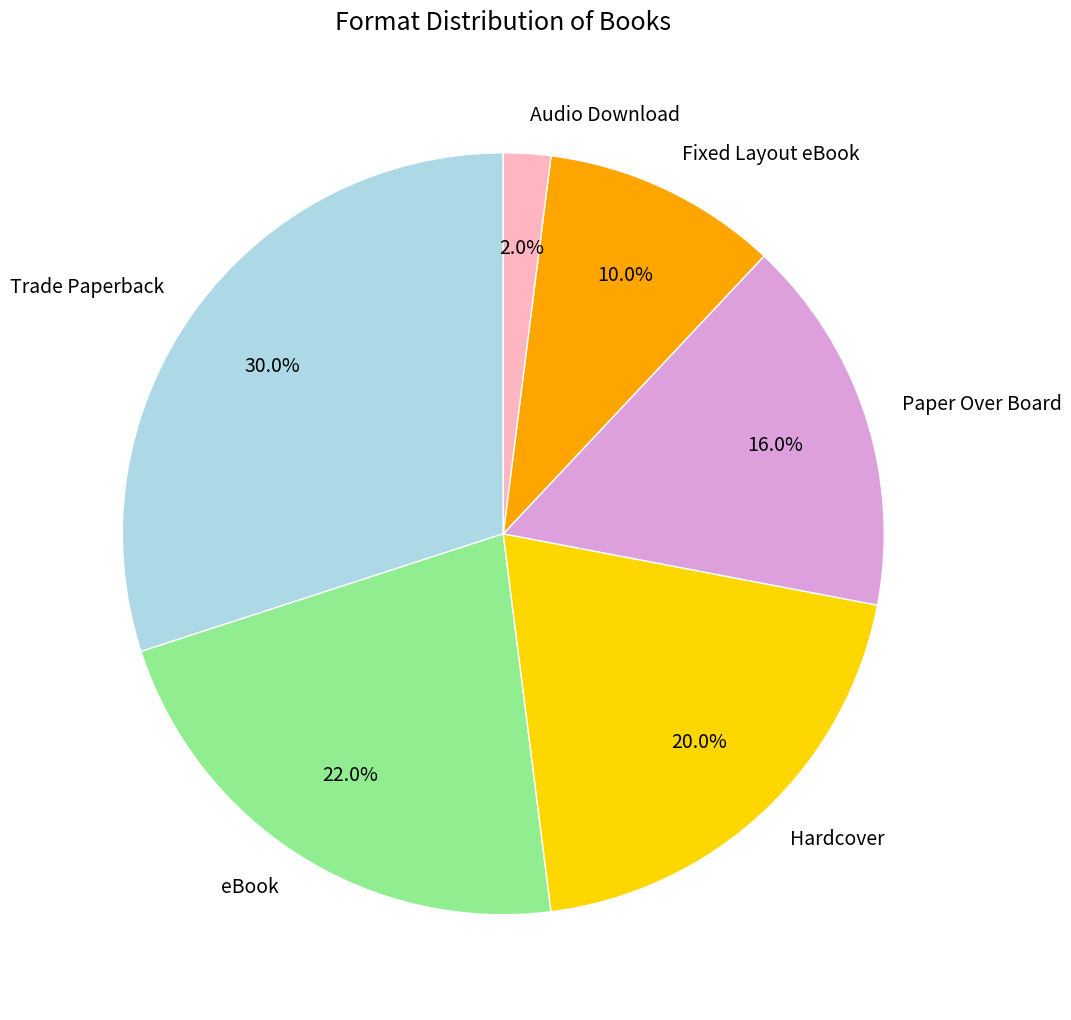

To the nearest percent, what is the difference between the largest and smallest slice percentages?

28%